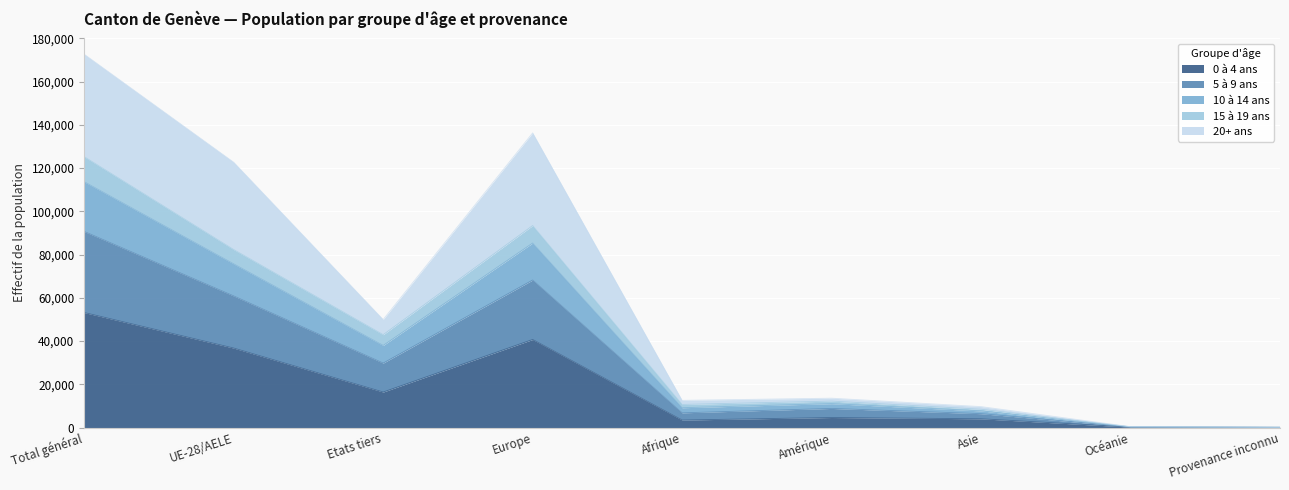

At which category is the sum across all series the highest?

Total général